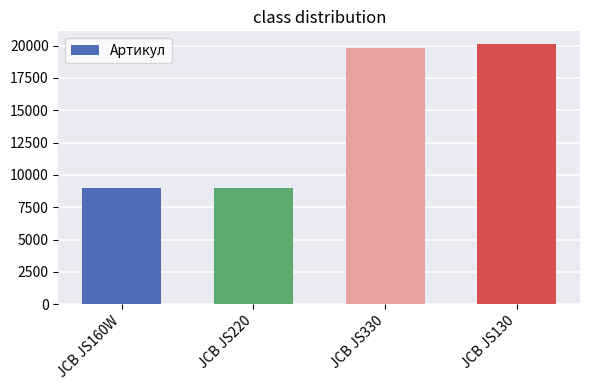

What is the difference between the maximum and minimum values?

11123